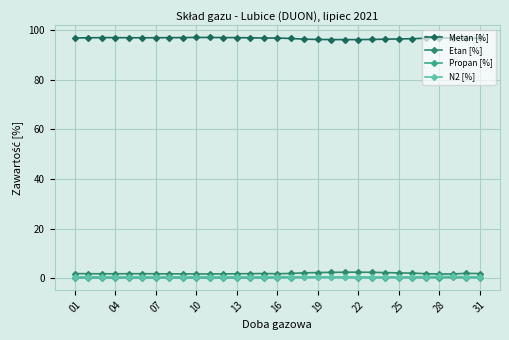

What is the maximum value shown in the chart?

97.0